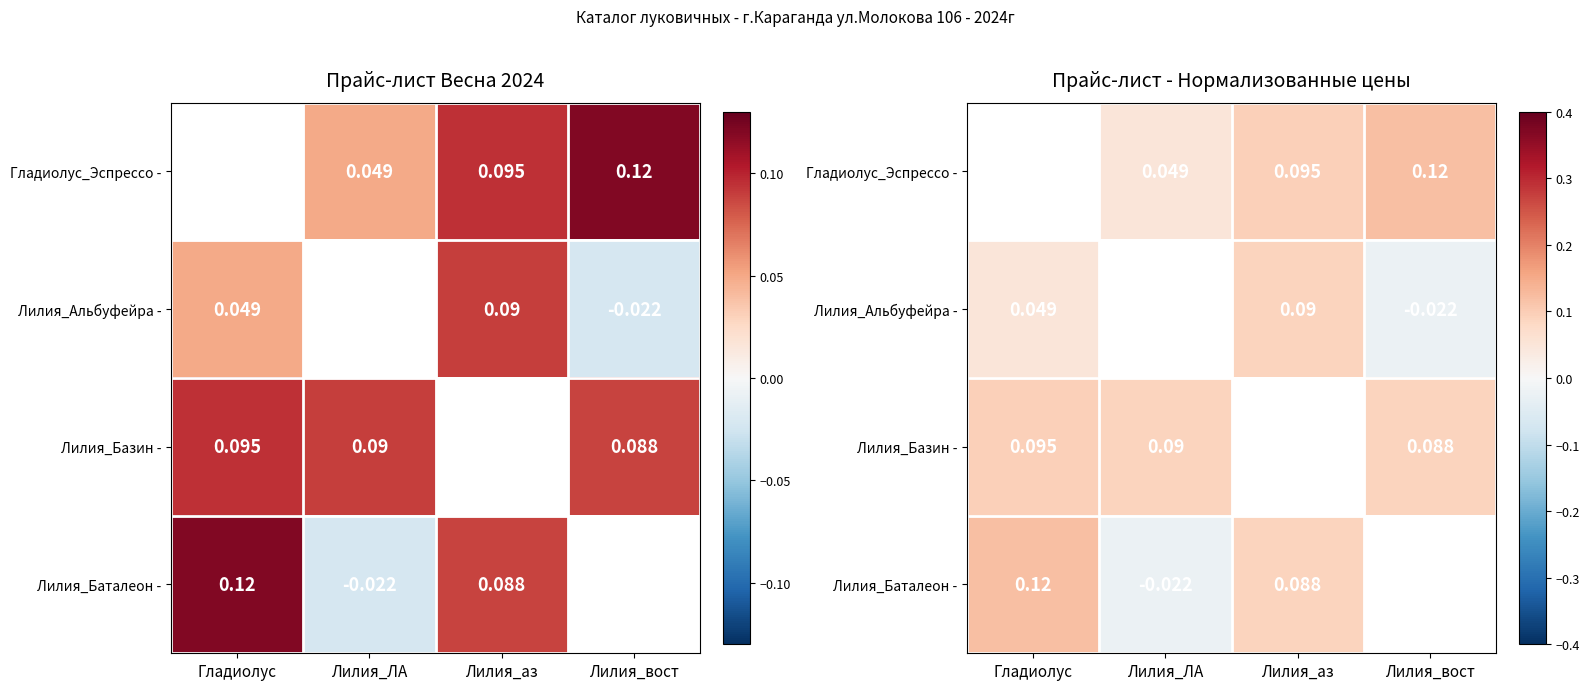

What is the total value across all series at Лилия_аз?

0.3